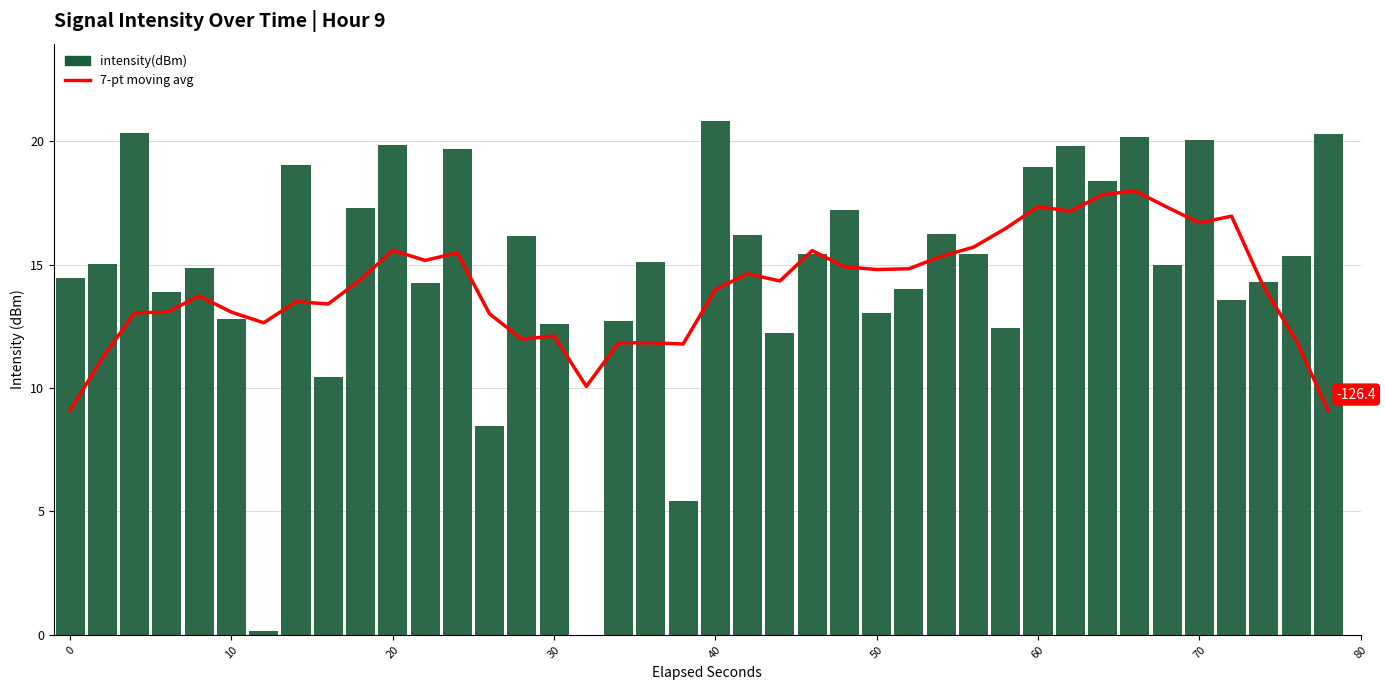

What is the maximum value for 7-pt moving avg?

18.0